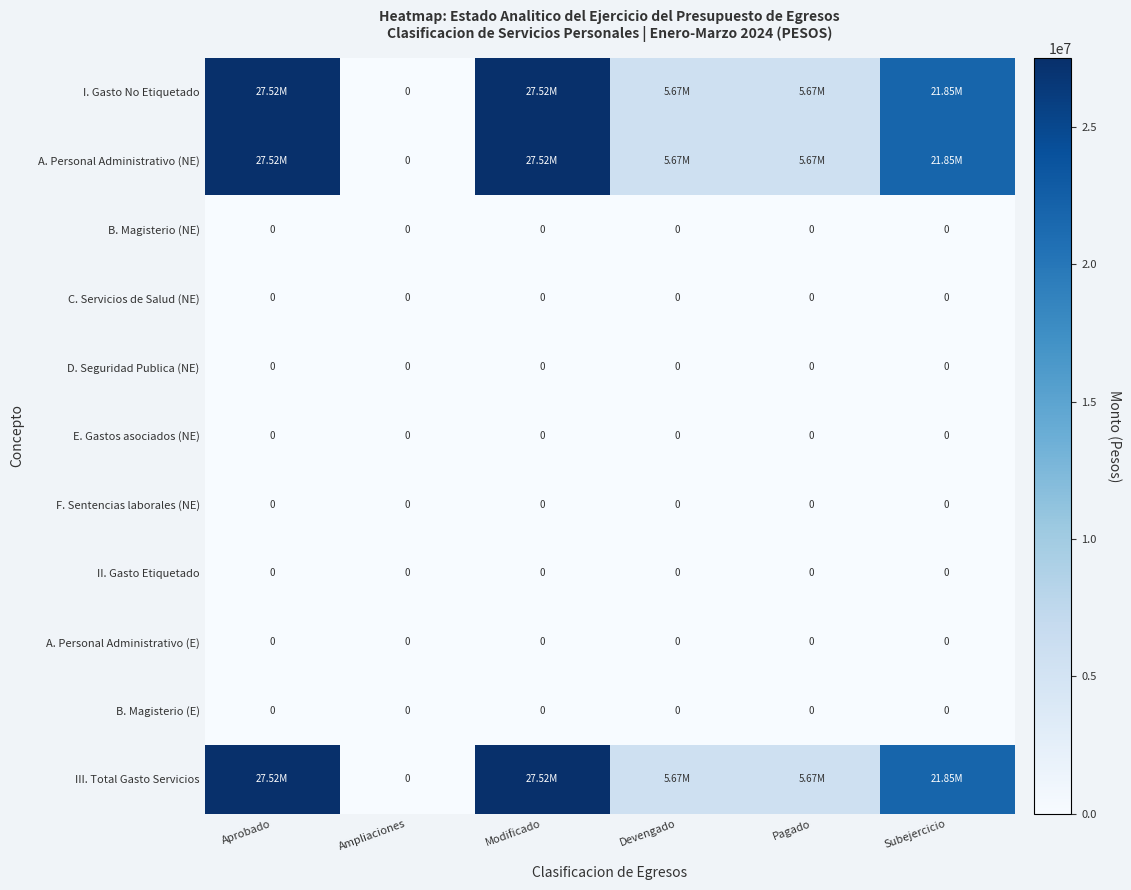

Which series has the largest range (max minus min)?

I. Gasto No Etiquetado